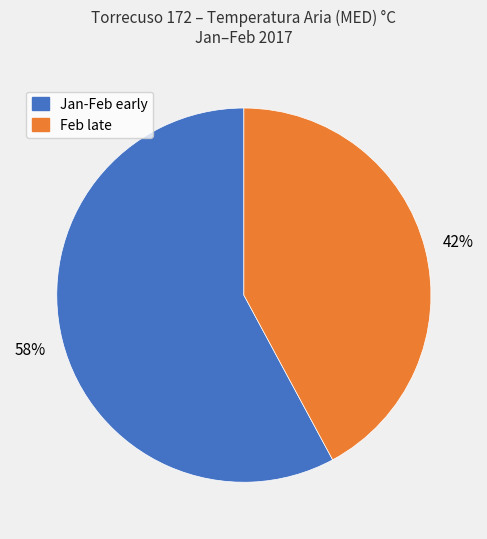

To the nearest percent, what is the average slice percentage?

50%